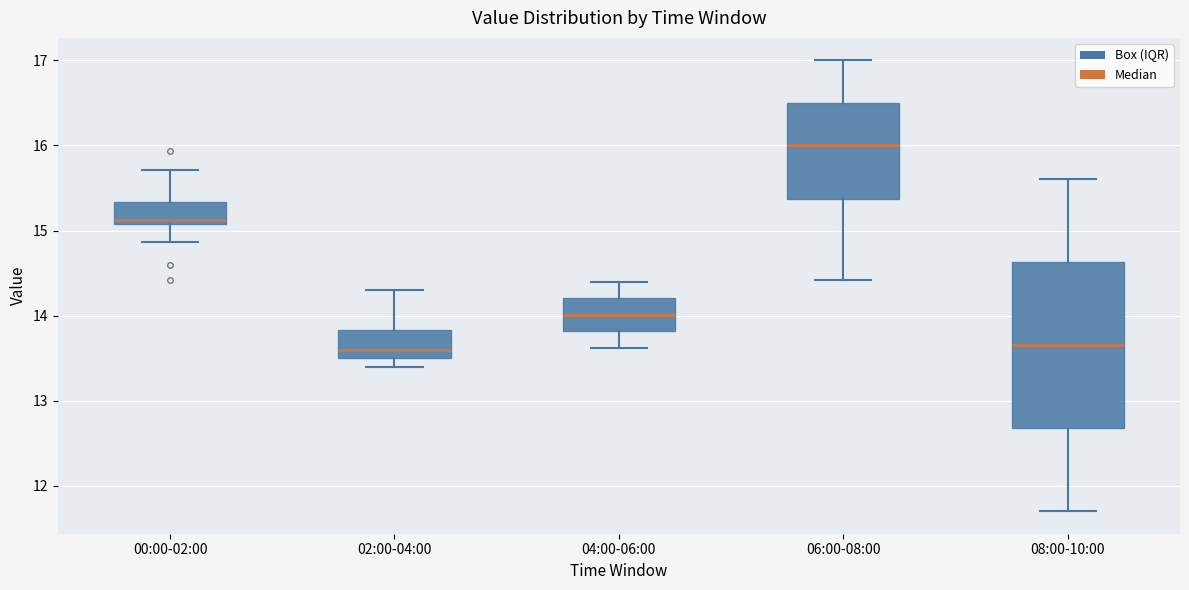

Reading left to right, transcribe this box plot: for each box, give where its median line is, the range the box spans, and where its two whiskers end, as read against the y-axis. The values are not printed on the chart, so give them approximately, as read against the axis.

00:00-02:00: median 15.1 (just above the box's lower edge), box 15.1 to 15.3, whiskers 14.9 to 15.7
02:00-04:00: median 13.6, box 13.5 to 13.8, whiskers 13.4 to 14.3
04:00-06:00: median 14.0, box 13.8 to 14.2, whiskers 13.6 to 14.4
06:00-08:00: median 16.0, box 15.4 to 16.5, whiskers 14.4 to 17.0
08:00-10:00: median 13.7, box 12.7 to 14.6, whiskers 11.7 to 15.6